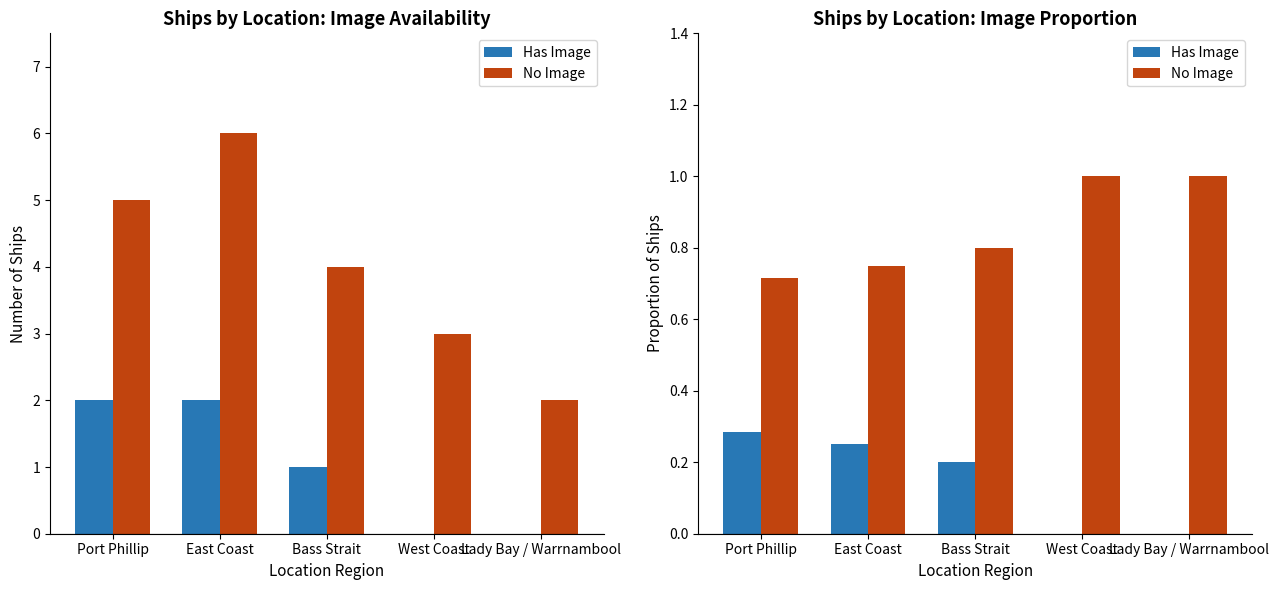

Which series has the largest total across all categories?

No Image